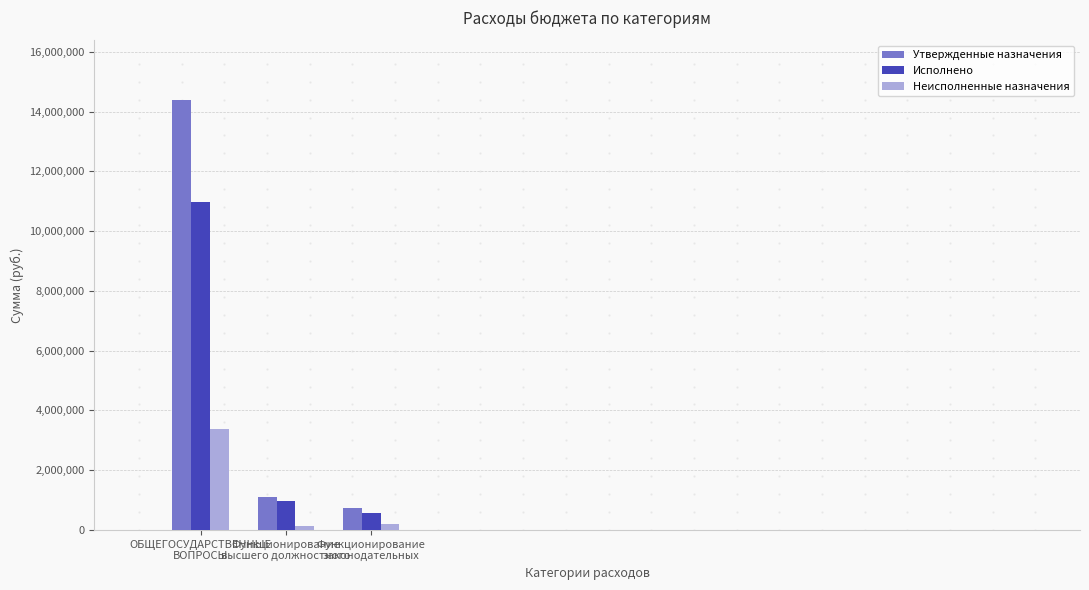

Where is Утвержденные назначения nearest to the value 7564718?

Функционирование
высшего должностного